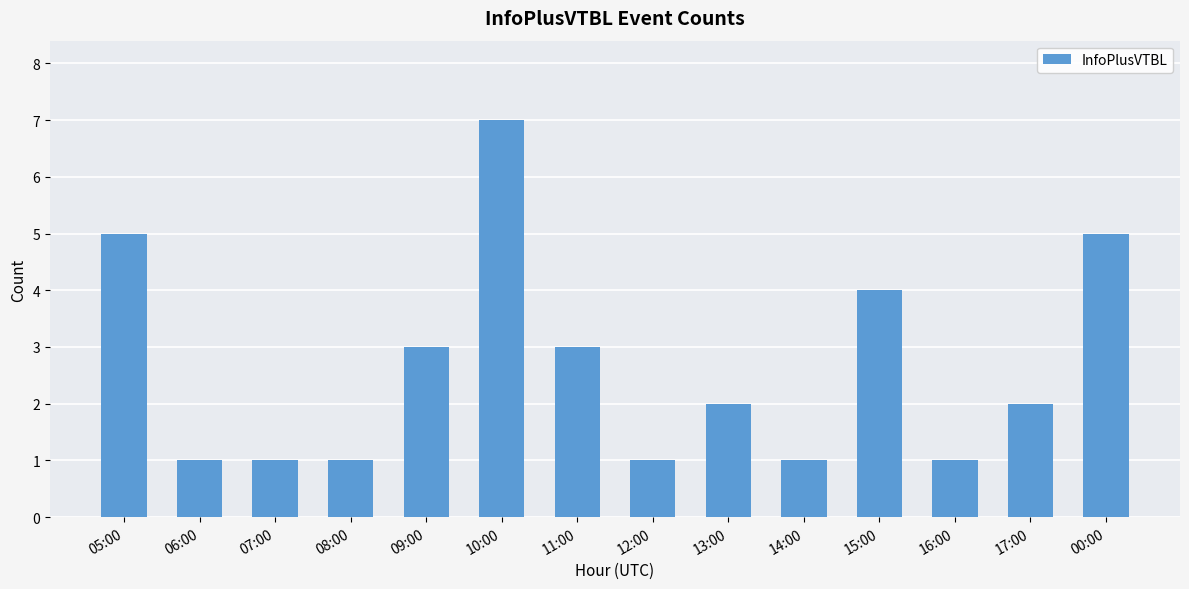

What is the difference between the maximum and second lowest values?

6